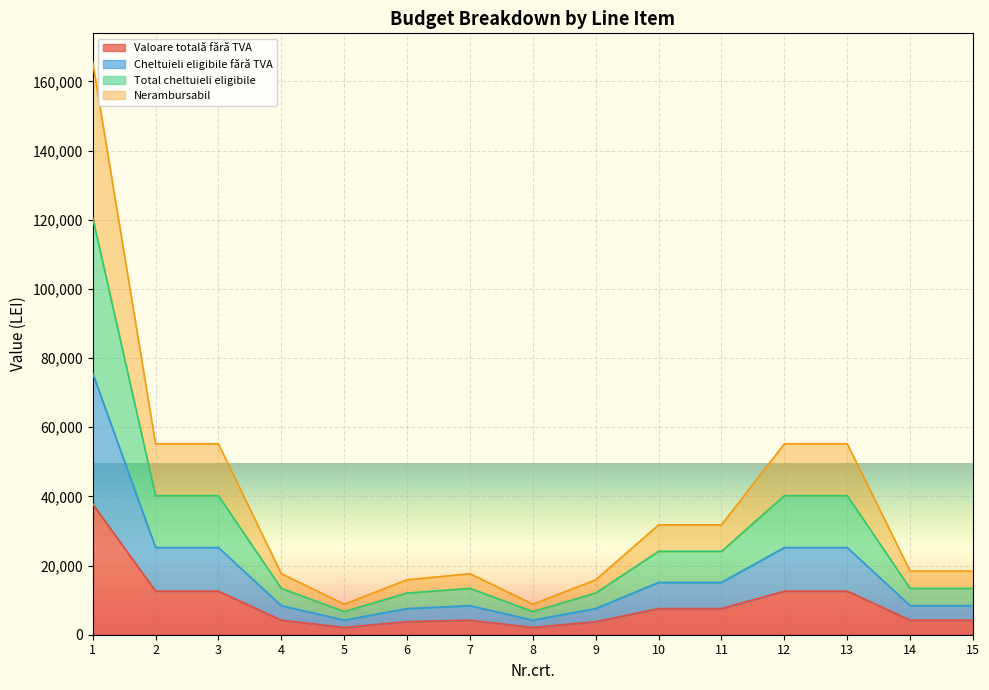

What is the sum of all Cheltuieli eligibile fără TVA values?

263863.7